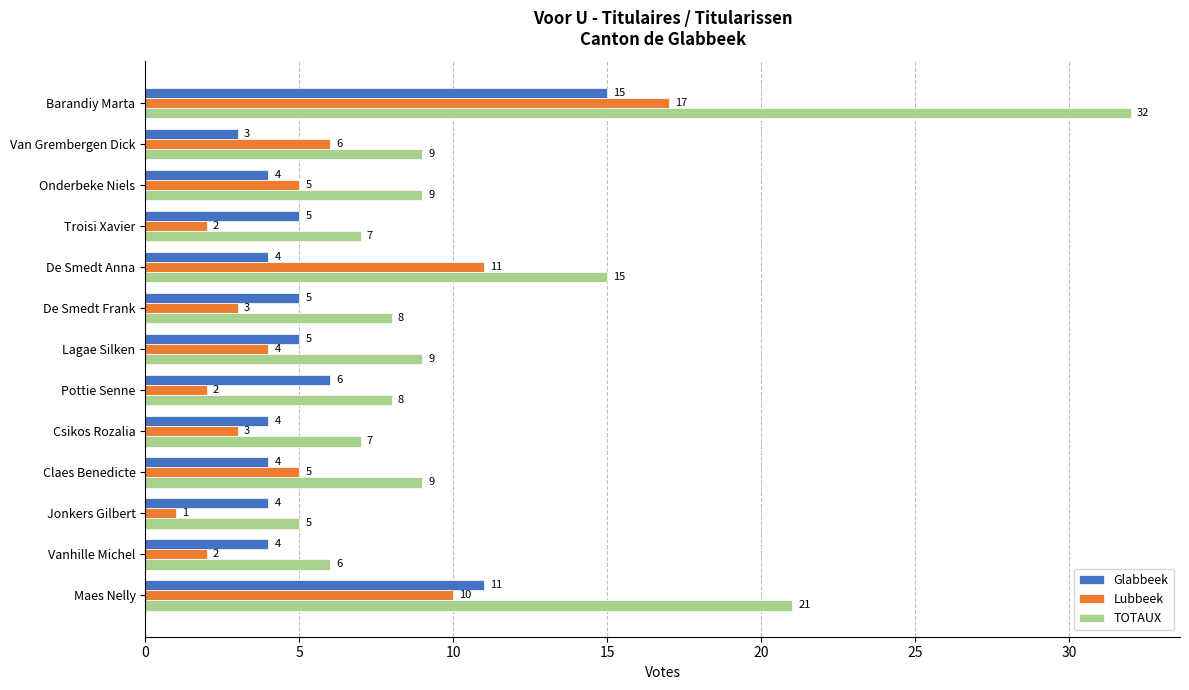

Is the value of Glabbeek at Lagae Silken greater than the value of Lubbeek at Pottie Senne?

Yes